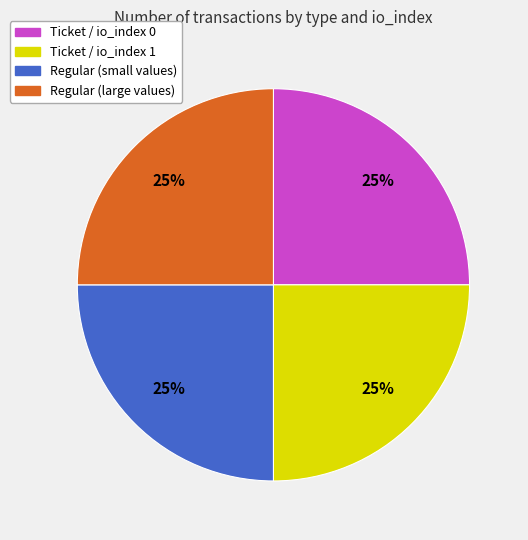

To the nearest percent, what is the average slice percentage?

25%